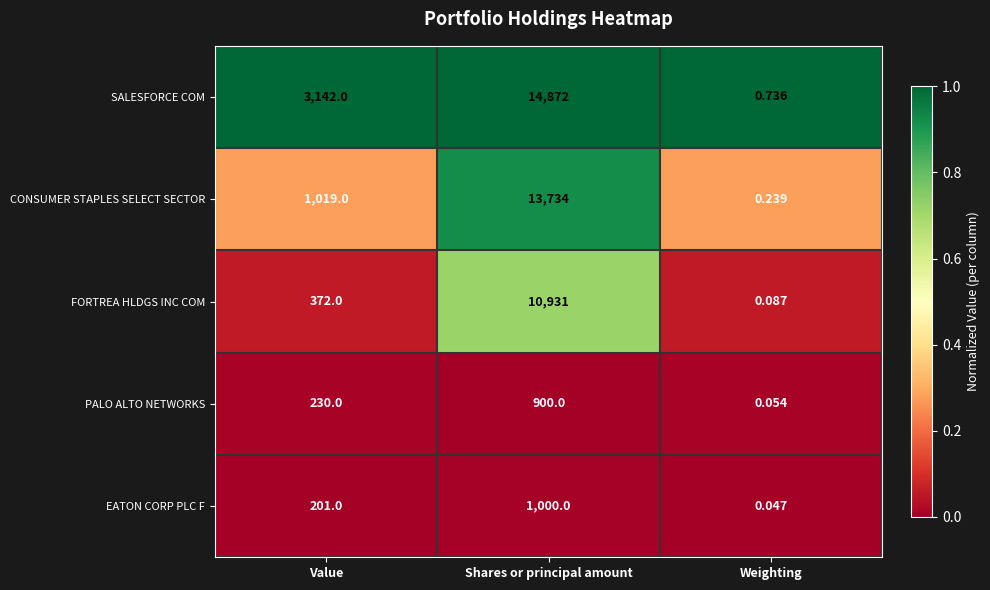

Which series changed the most between Value and Shares or principal amount?

CONSUMER STAPLES SELECT SECTOR